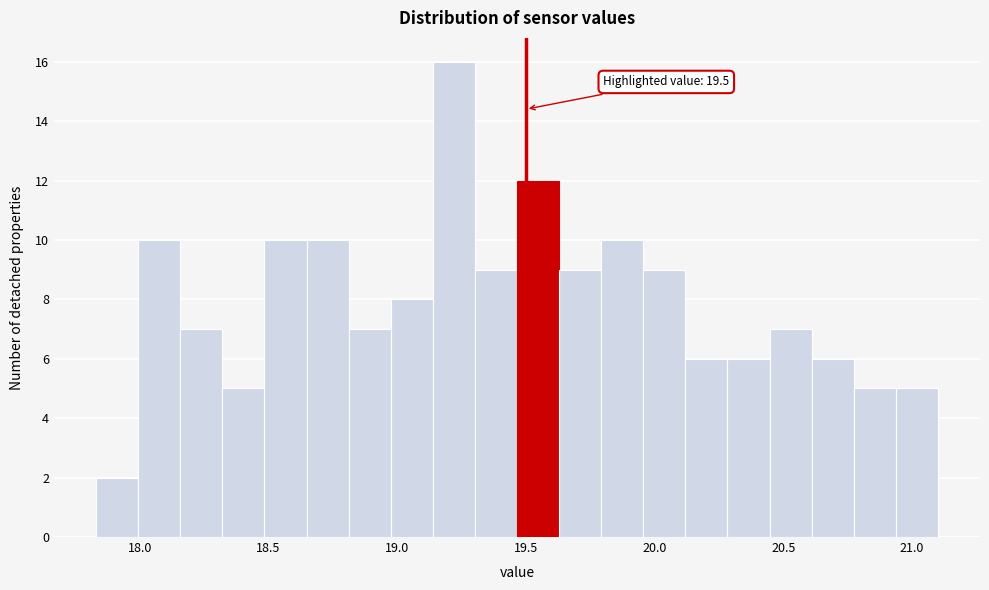

Around what value on the x-axis is the tallest bar? Give the approximate position of its centre, as read against the axis.

19.20